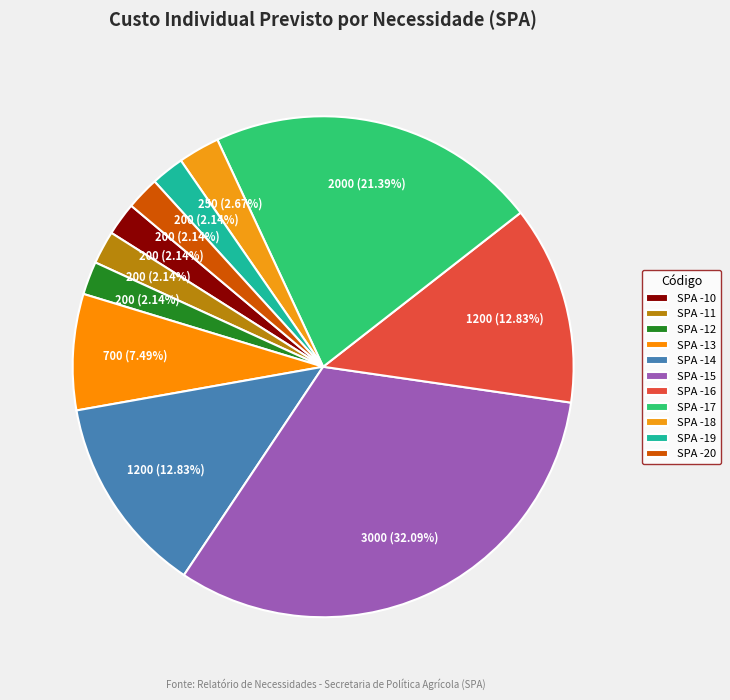

To the nearest percent, what is the difference between the SPA -10 and SPA -18 slice percentages?

1%